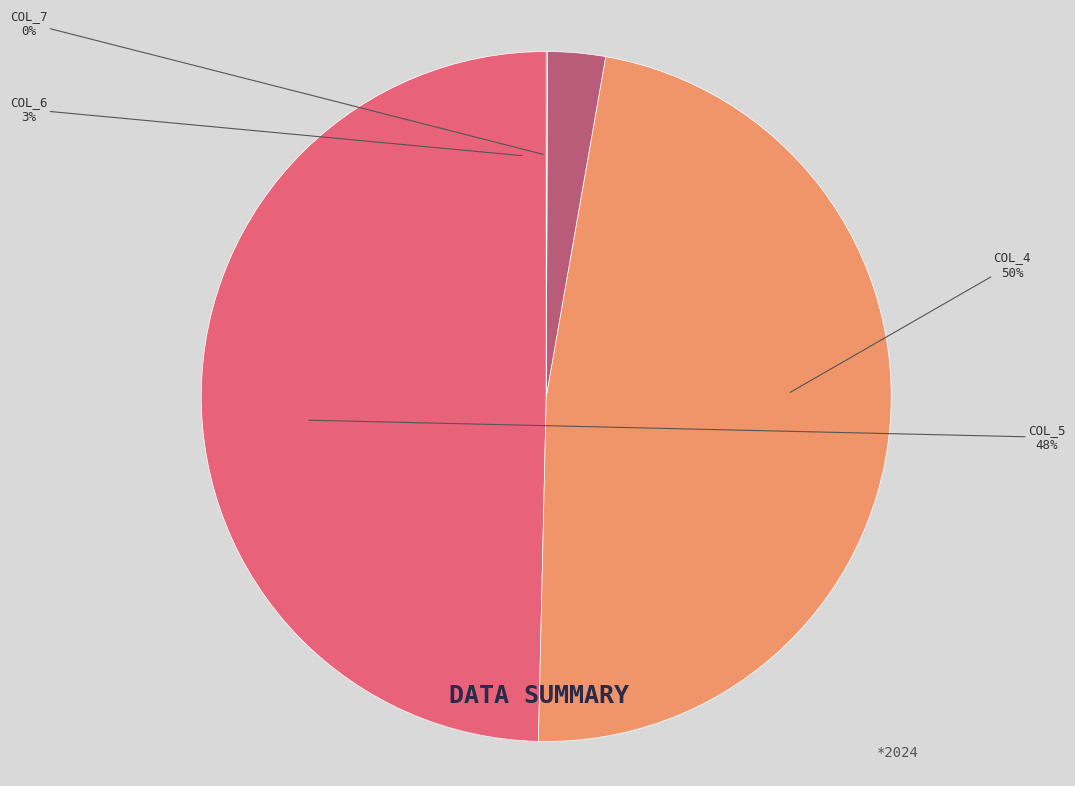

Combined, do col_5 and 31 account for over 50%?

No